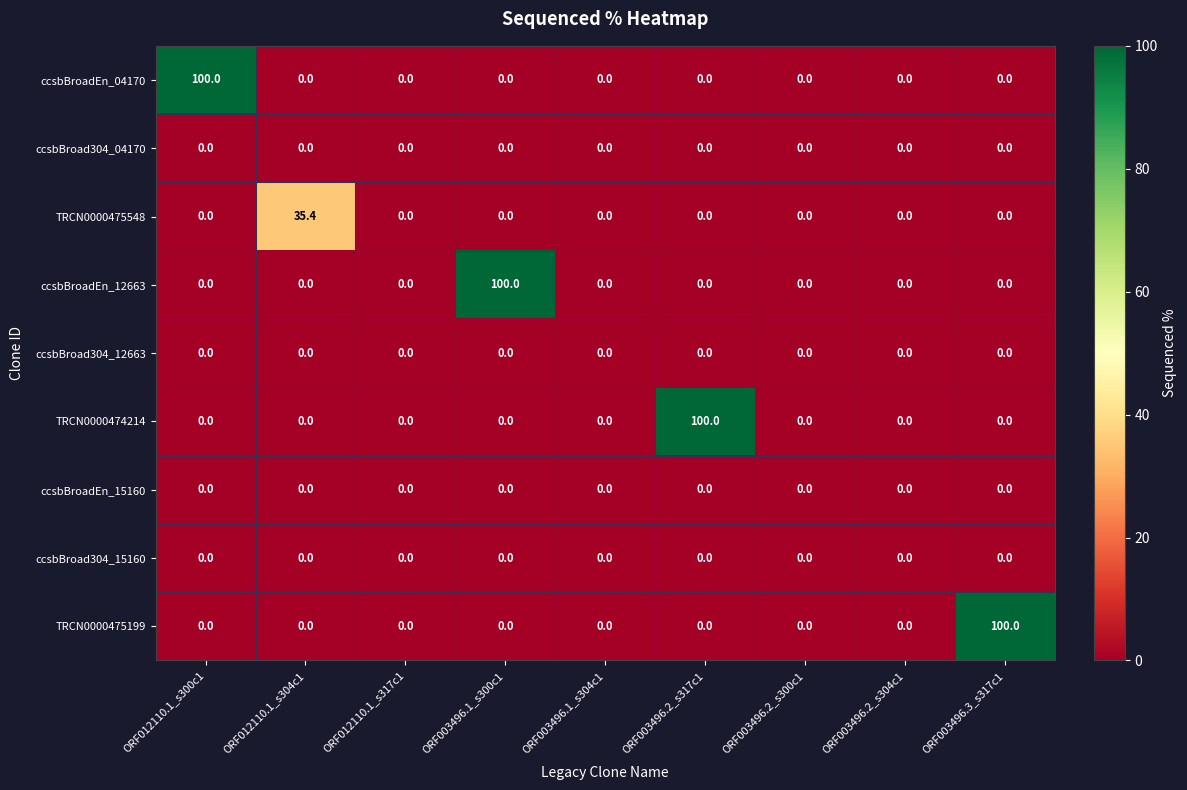

Between ORF003496.2_s317c1 and ORF003496.2_s300c1, which series saw the biggest shift?

TRCN0000474214